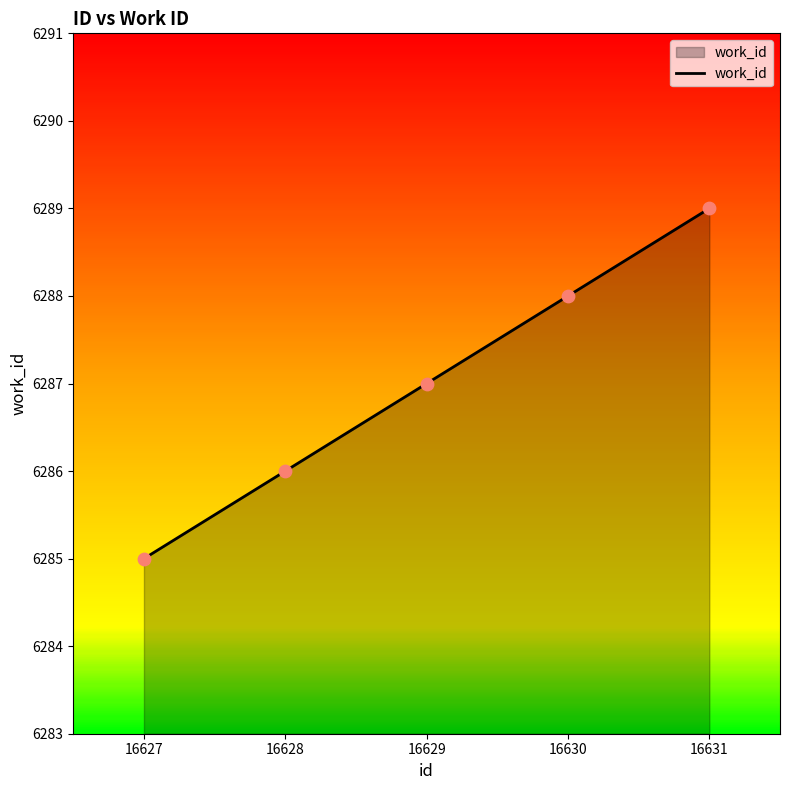

What is the ratio of the value at 16629 to the value at 16630?

1.0